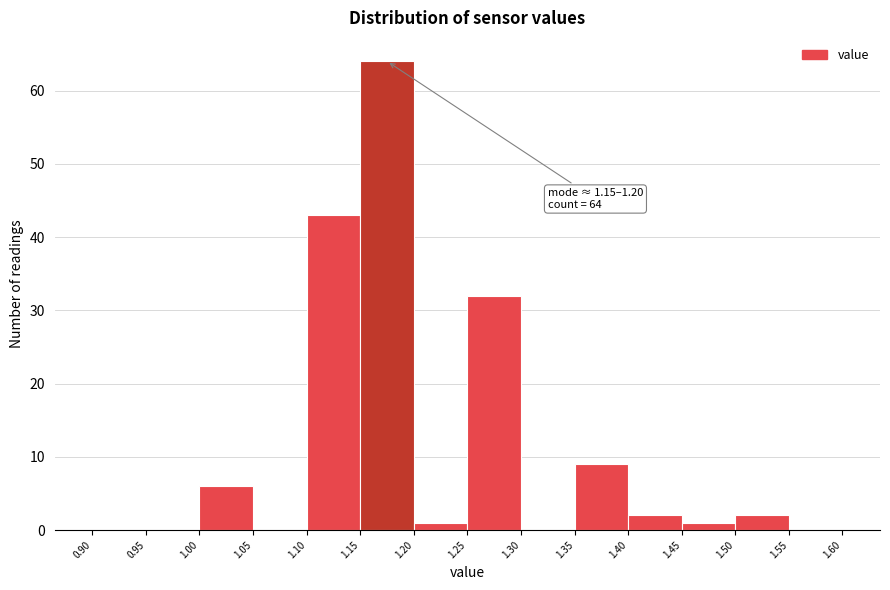

Over which range of the x-axis is the bar tallest?

1.15 to 1.20